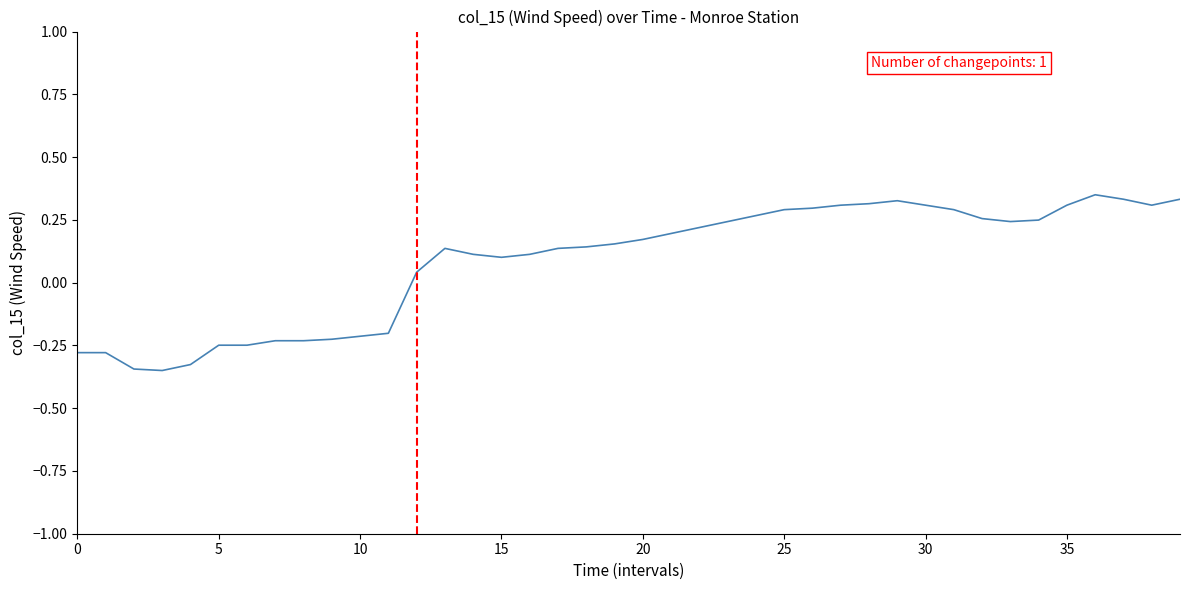

What is the difference between the maximum and minimum values?

0.7